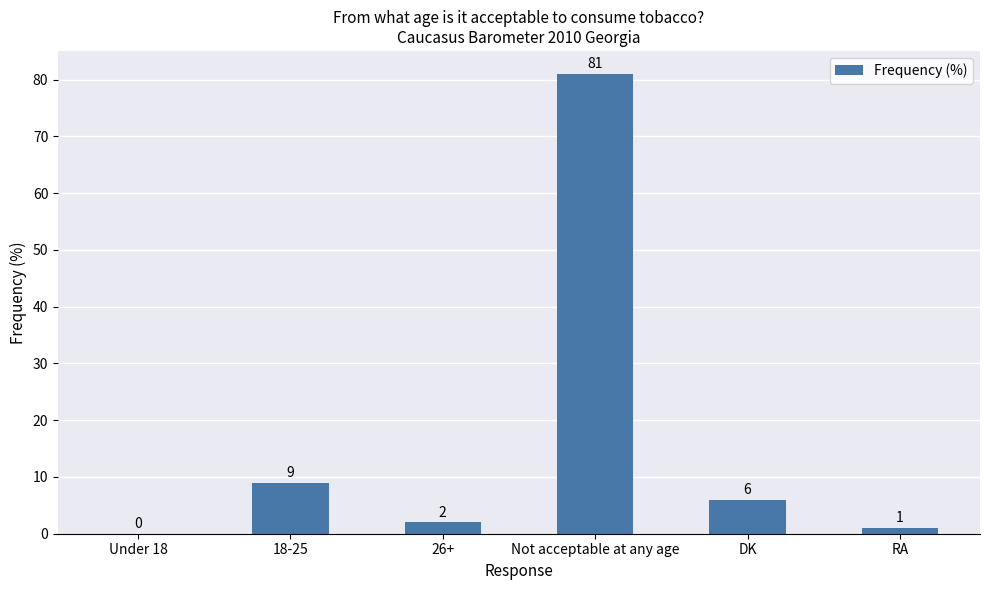

What is the sum of all values?

99